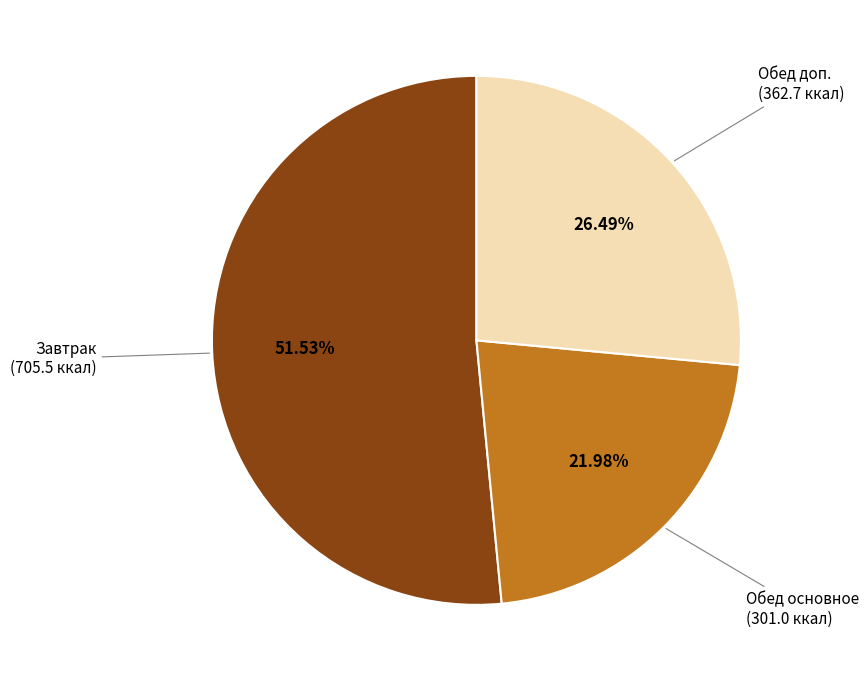

How many slices are in this pie chart?

3